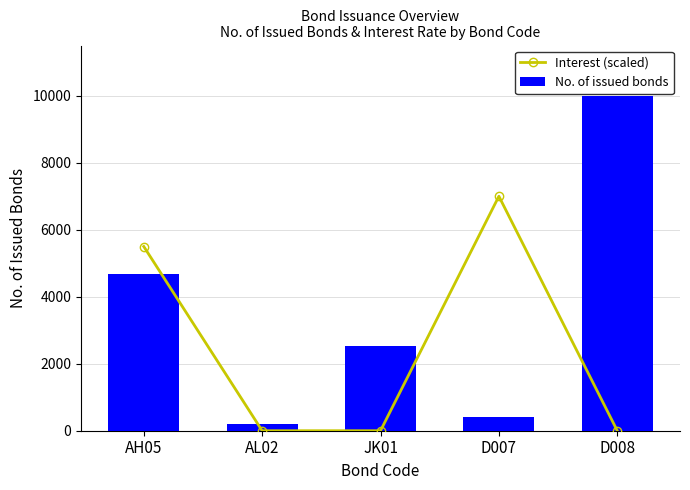

Rank the categories by Interest (scaled) value from highest to lowest.

D007, AH05, AL02, JK01, D008